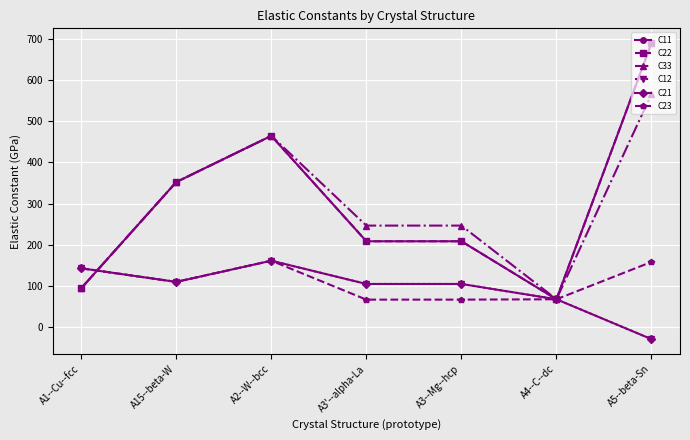

Does the chart have visible grid lines?

Yes